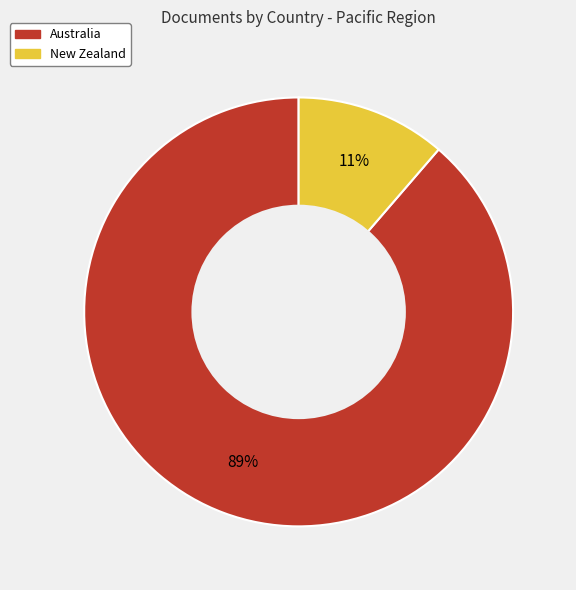

To the nearest percent, what is the combined percentage of New Zealand and Australia?

100%